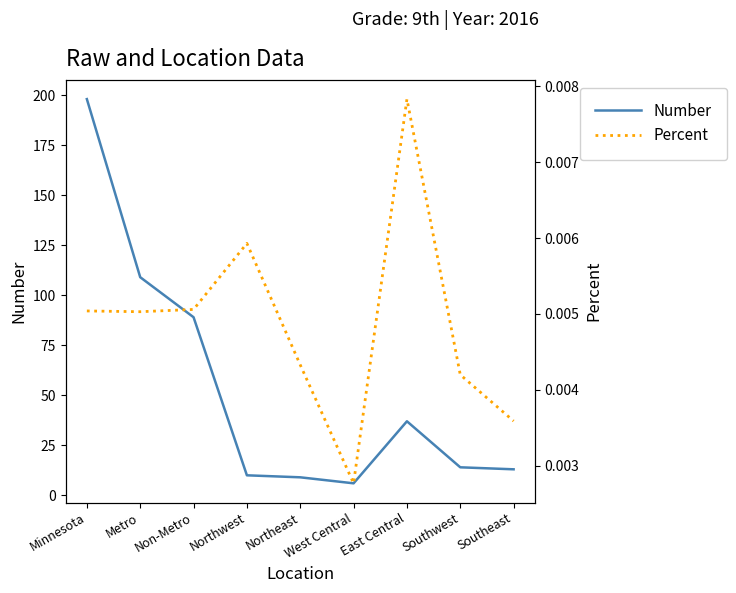

List the series in order of their overall mean, lowest first.

Percent, Number